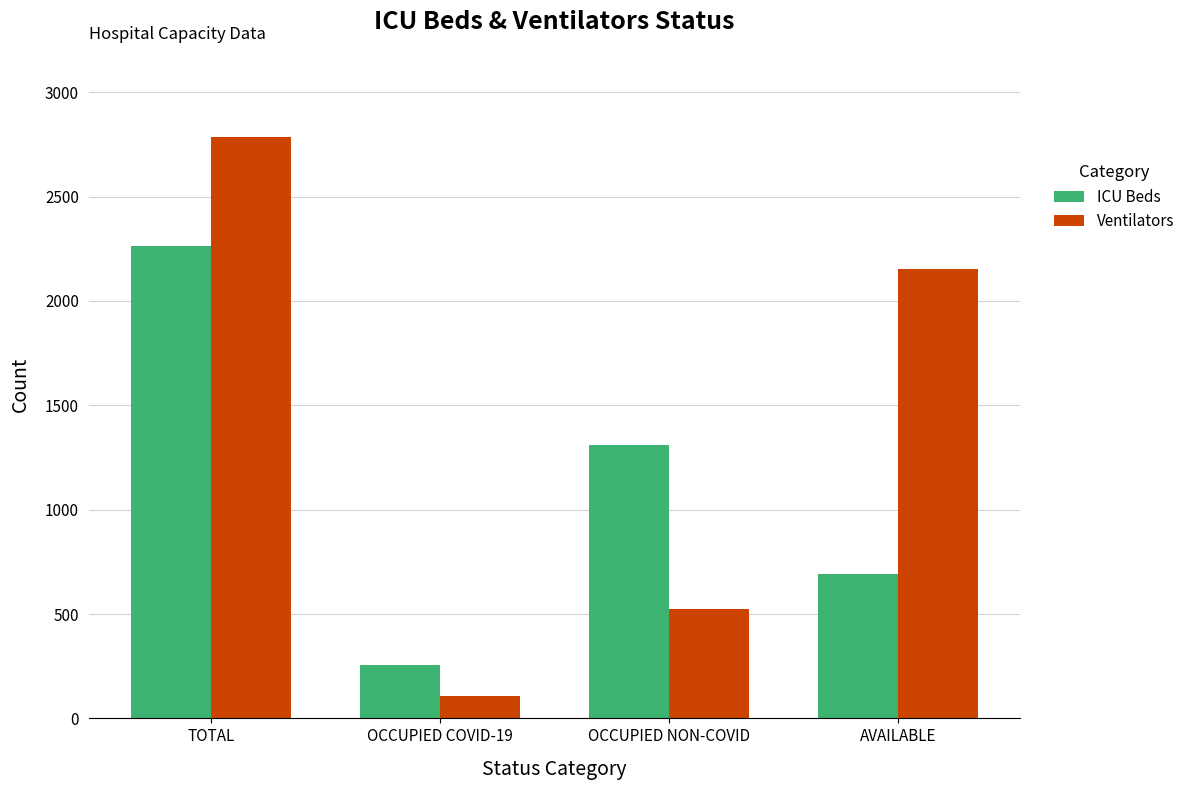

Which label corresponds to the largest value in the chart?

TOTAL